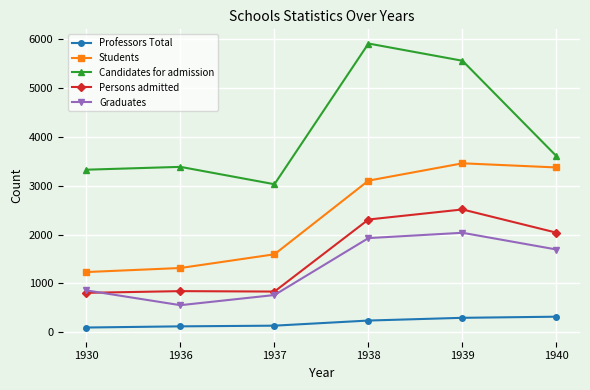

True or false: Professors Total and Graduates intersect in this chart.

False